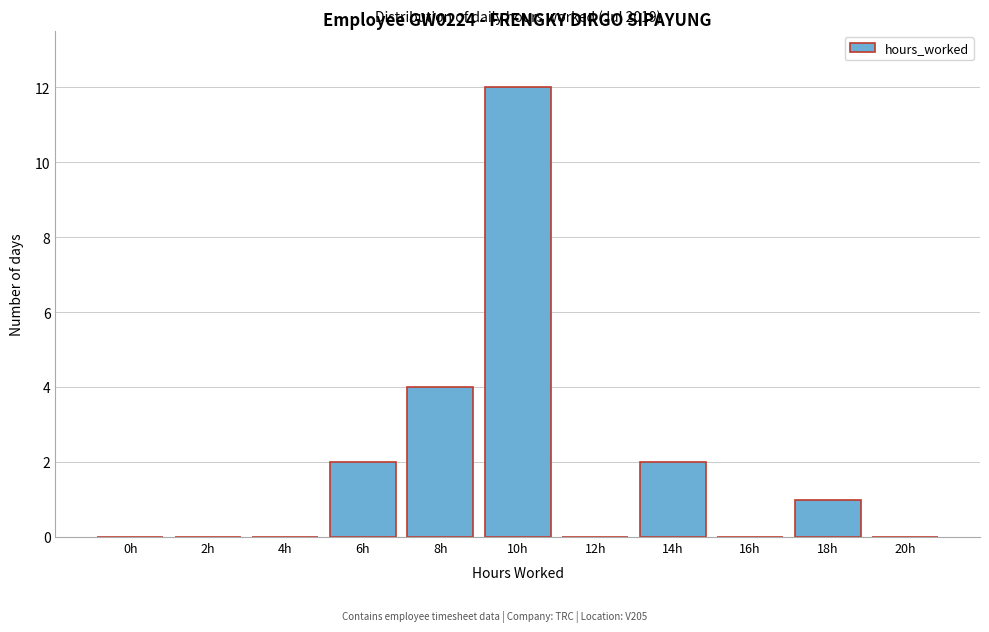

Reading left to right, list all the values displayed in this chart.

0h=0	2h=0	4h=0	6h=2	8h=4	10h=12	12h=0	14h=2	16h=0	18h=1	20h=0